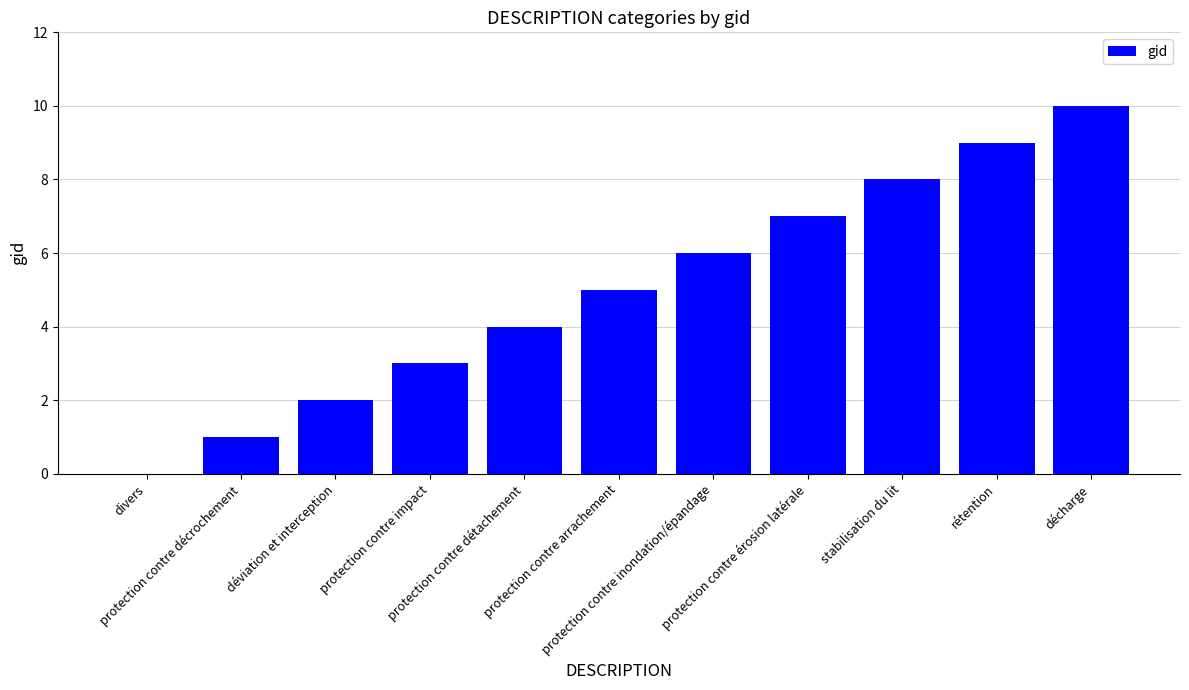

True or false: the data shows 0 at protection contre décrochement.

False